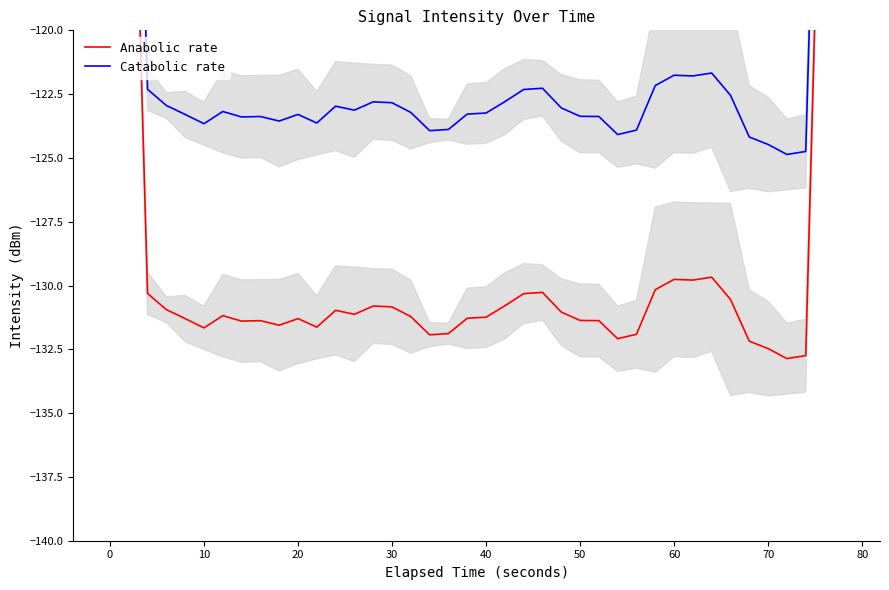

How many interior local peaks does the Anabolic rate series have?

8